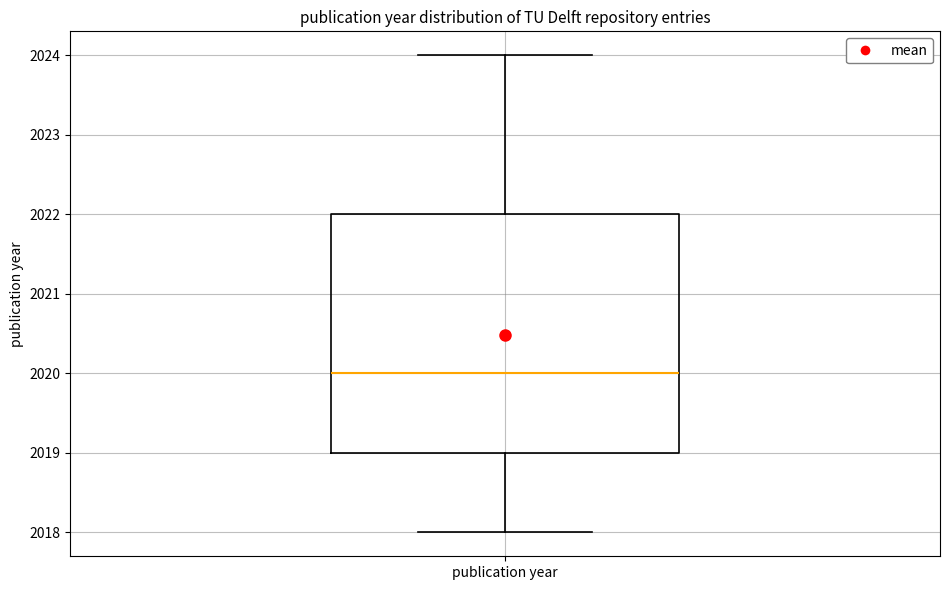

Transcribe this box plot: give where the median line is, the range the box spans, and where the two whiskers end, as read against the y-axis. The values are not printed on the chart, so give them approximately, as read against the axis.

median 2020, box 2019 to 2022, whiskers 2018 to 2024